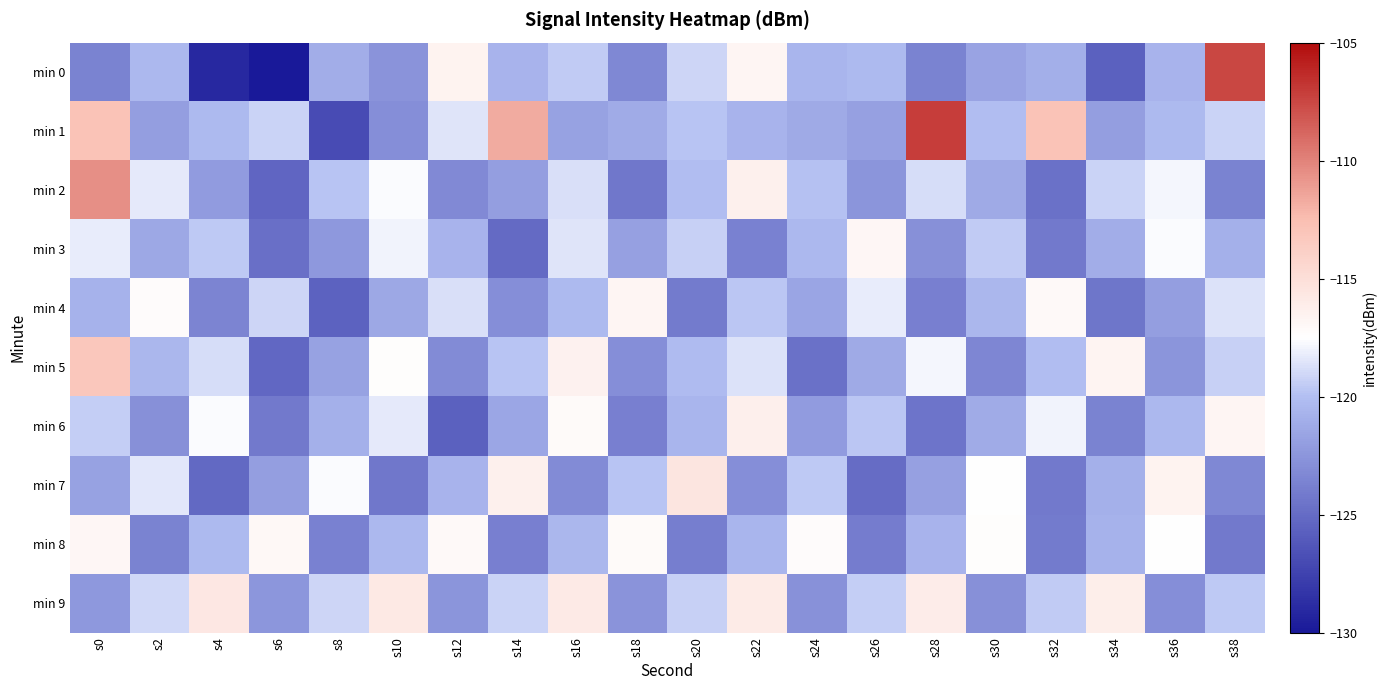

Reading right to left, transcribe all the data shown in this chart.

min 0: s38=-107.4	s36=-120.7	s34=-125.6	s32=-121.0	s30=-121.7	s28=-123.7	s26=-120.3	s24=-120.6	s22=-116.8	s20=-119.1	s18=-123.4	s16=-119.5	s14=-120.6	s12=-116.6	s10=-122.6	s8=-121.1	s6=-130.0	s4=-129.1	s2=-120.4	s0=-123.6
min 1: s38=-119.2	s36=-120.3	s34=-122.0	s32=-112.9	s30=-120.1	s28=-107.1	s26=-121.8	s24=-121.2	s22=-120.6	s20=-119.8	s18=-121.2	s16=-121.8	s14=-111.7	s12=-118.5	s10=-122.9	s8=-126.9	s6=-119.2	s4=-120.3	s2=-122.0	s0=-112.9
min 2: s38=-123.6	s36=-117.8	s34=-119.2	s32=-124.7	s30=-121.3	s28=-118.8	s26=-122.5	s24=-119.9	s22=-116.4	s20=-120.1	s18=-124.3	s16=-118.7	s14=-121.9	s12=-123.2	s10=-117.6	s8=-119.8	s6=-125.4	s4=-122.1	s2=-118.3	s0=-110.5
min 3: s38=-120.9	s36=-117.6	s34=-121.1	s32=-124.2	s30=-119.5	s28=-122.8	s26=-116.9	s24=-120.4	s22=-123.7	s20=-119.3	s18=-121.8	s16=-118.5	s14=-125.1	s12=-120.7	s10=-117.9	s8=-122.3	s6=-124.8	s4=-119.6	s2=-121.4	s0=-118.2
min 4: s38=-118.6	s36=-121.9	s34=-124.4	s32=-117.1	s30=-120.5	s28=-123.8	s26=-118.2	s24=-121.6	s22=-119.7	s20=-124.1	s18=-116.8	s16=-120.3	s14=-122.9	s12=-118.7	s10=-121.4	s8=-125.6	s6=-119.1	s4=-123.5	s2=-117.3	s0=-120.8
min 5: s38=-119.3	s36=-122.5	s34=-116.7	s32=-120.1	s30=-123.4	s28=-117.8	s26=-121.3	s24=-124.7	s22=-118.6	s20=-120.2	s18=-122.9	s16=-116.5	s14=-119.8	s12=-123.1	s10=-117.4	s8=-121.7	s6=-125.3	s4=-118.8	s2=-120.5	s0=-113.2
min 6: s38=-116.8	s36=-120.4	s34=-123.6	s32=-117.9	s30=-121.2	s28=-124.5	s26=-119.7	s24=-122.1	s22=-116.3	s20=-120.6	s18=-123.8	s16=-117.2	s14=-121.5	s12=-125.7	s10=-118.3	s8=-120.9	s6=-124.2	s4=-117.6	s2=-122.8	s0=-119.4
min 7: s38=-123.3	s36=-116.6	s34=-120.9	s32=-124.2	s30=-117.5	s28=-121.8	s26=-125.0	s24=-119.6	s22=-122.9	s20=-115.5	s18=-119.8	s16=-123.1	s14=-116.4	s12=-120.7	s10=-124.3	s8=-117.6	s6=-121.9	s4=-125.2	s2=-118.4	s0=-121.7
min 8: s38=-124.2	s36=-117.5	s34=-120.8	s32=-124.1	s30=-117.4	s28=-120.7	s26=-124.0	s24=-117.3	s22=-120.6	s20=-123.9	s18=-117.2	s16=-120.5	s14=-123.8	s12=-117.1	s10=-120.4	s8=-123.7	s6=-117.0	s4=-120.3	s2=-123.6	s0=-116.9
min 9: s38=-119.6	s36=-122.9	s34=-116.2	s32=-119.5	s30=-122.8	s28=-116.1	s26=-119.4	s24=-122.7	s22=-116.0	s20=-119.3	s18=-122.6	s16=-115.9	s14=-119.2	s12=-122.5	s10=-115.8	s8=-119.1	s6=-122.4	s4=-115.7	s2=-119.0	s0=-122.3